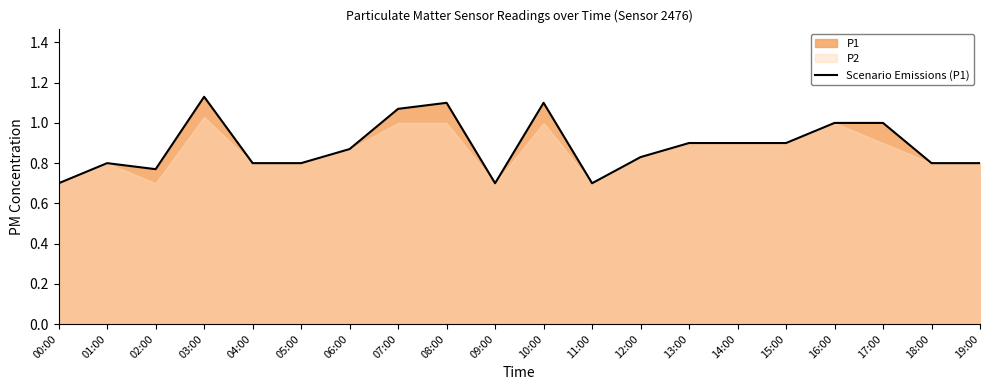

How many categories are shown in the chart?

20